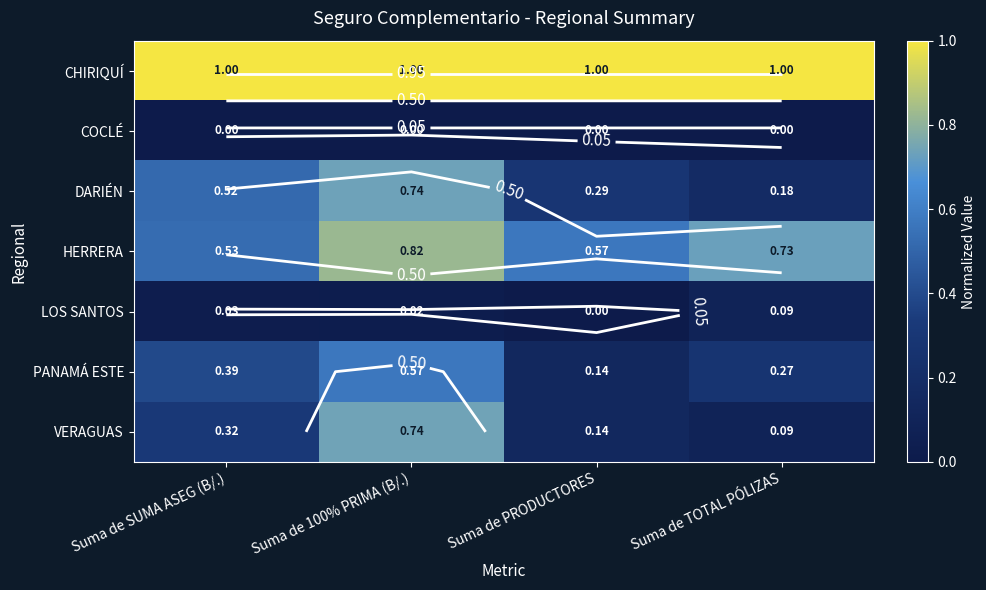

At which category is the sum across all series the highest?

Suma de 100% PRIMA (B/.)